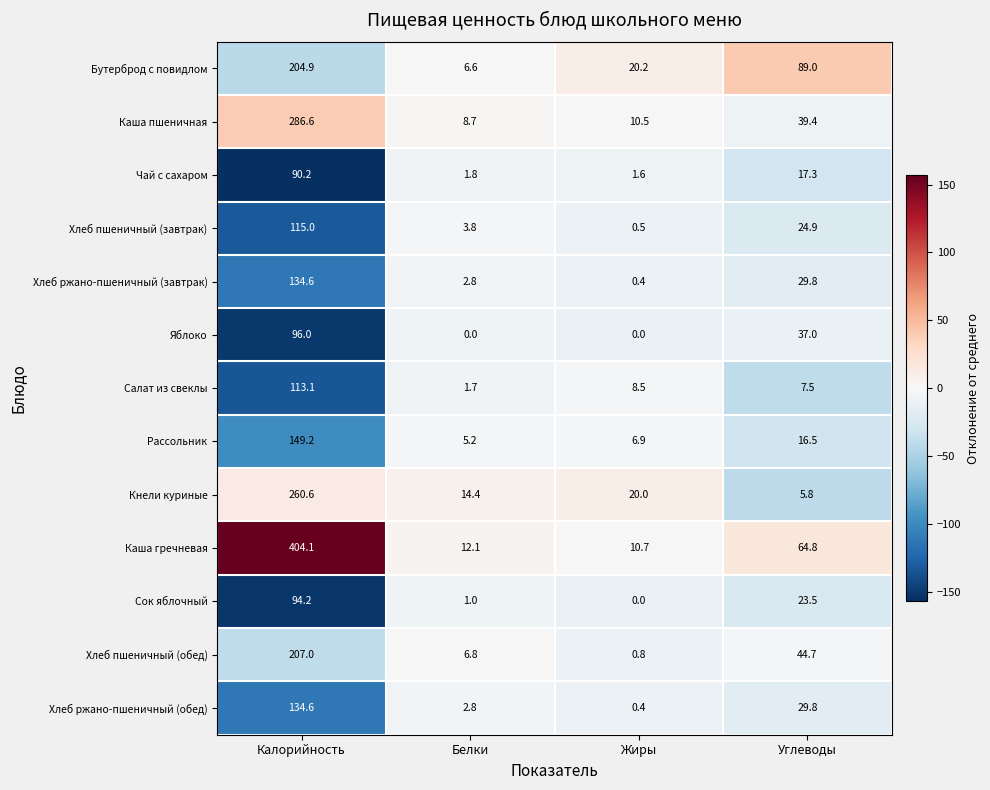

At which label does Рассольник reach its peak?

Калорийность